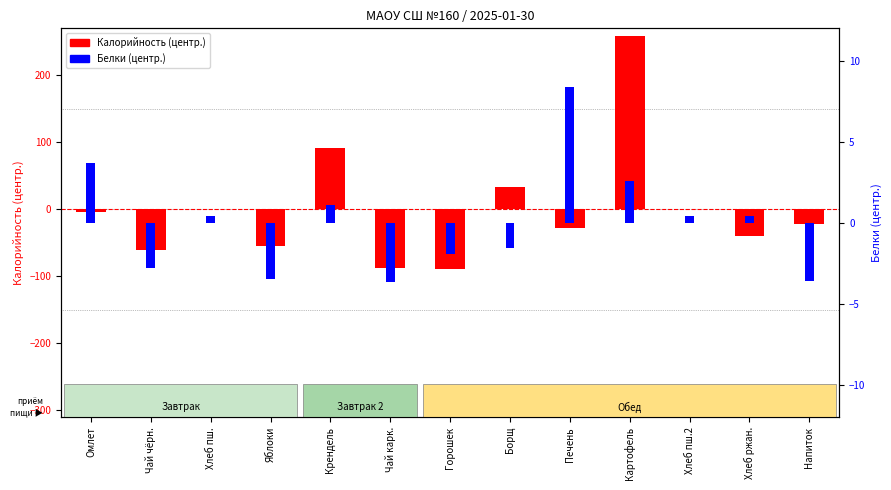

Where does the Белки (центр.) series first go above 0?

Омлет